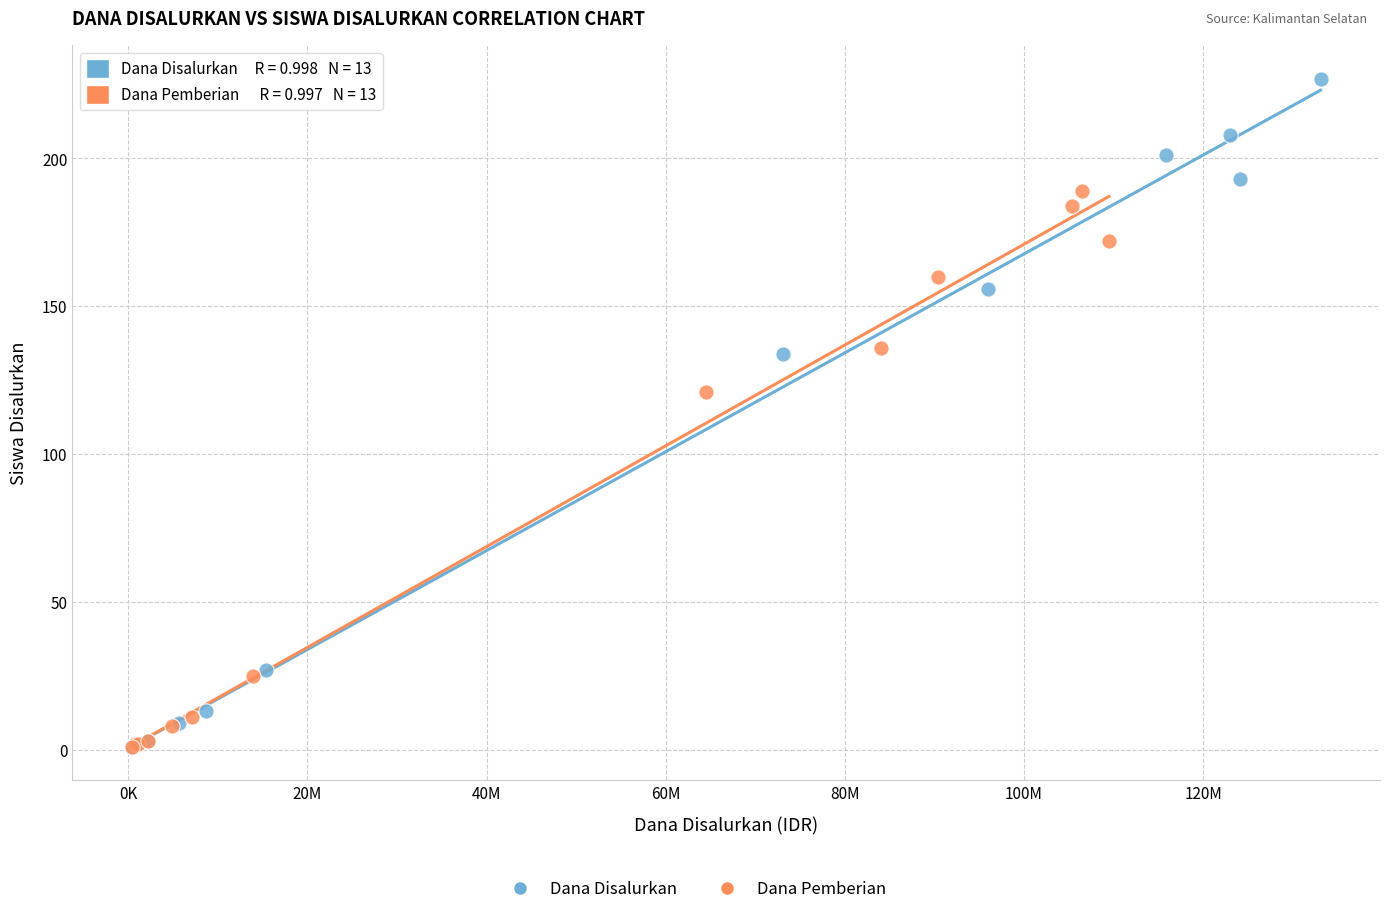

Which series has the largest Y range (max minus min)?

Dana Disalurkan